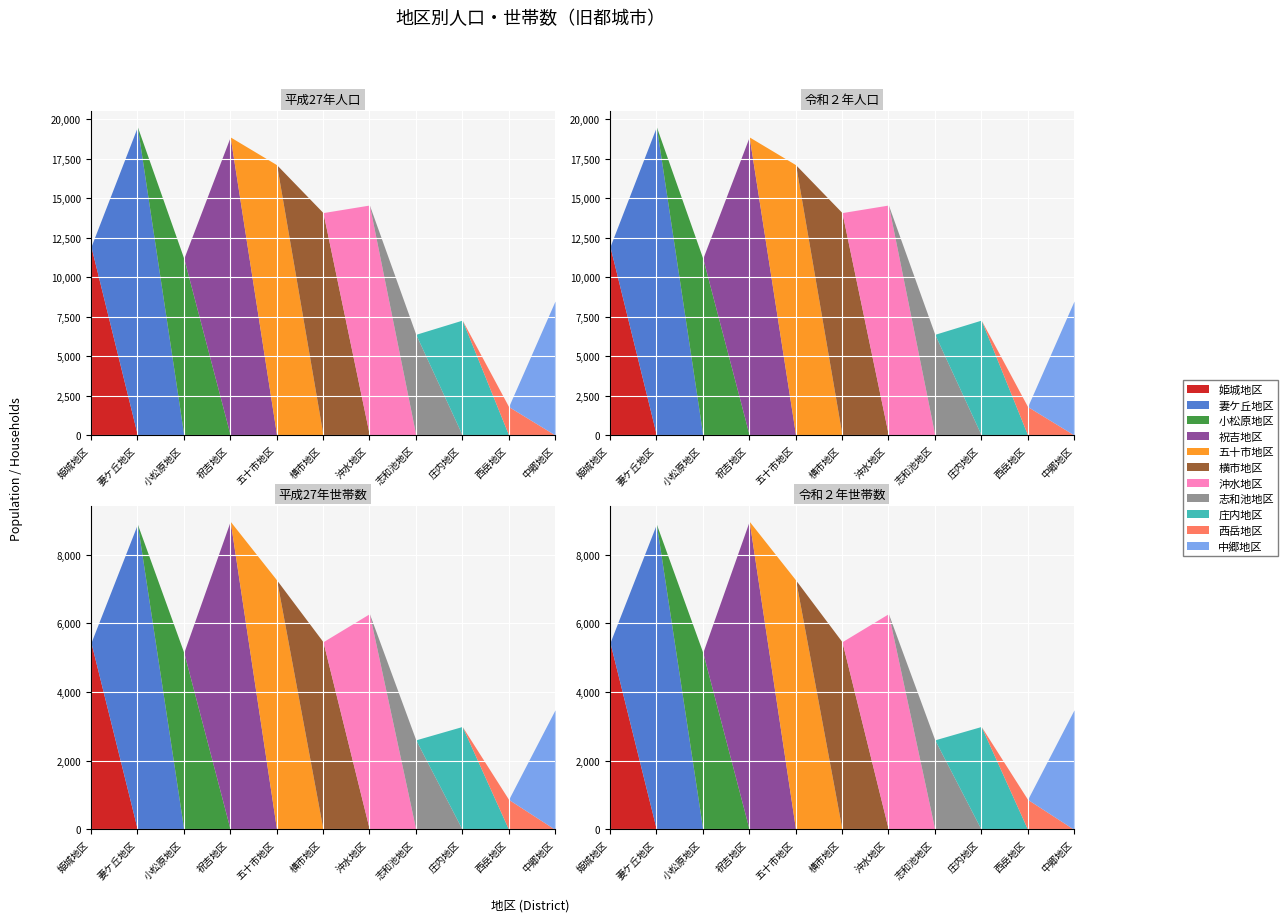

True or false: 平成27年人口 and 令和２年人口 intersect in this chart.

True